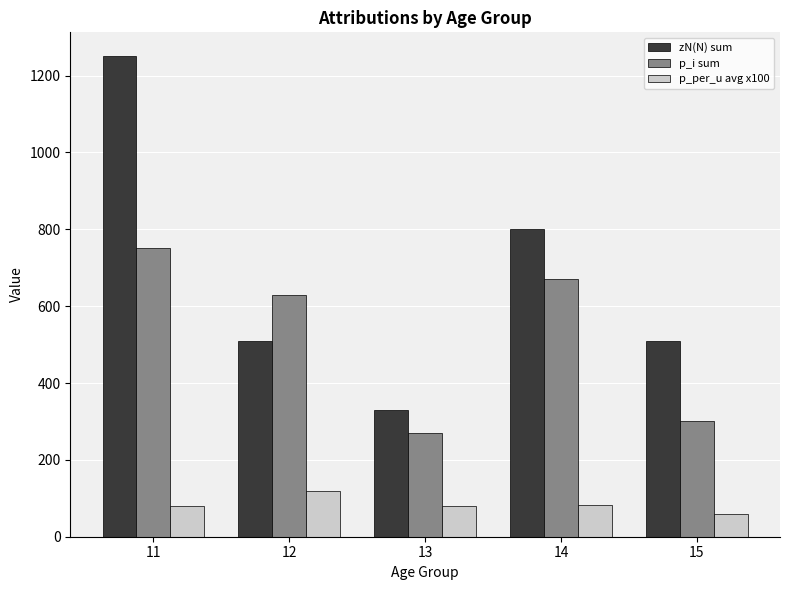

At which label is zN(N) sum closest to 790?

14